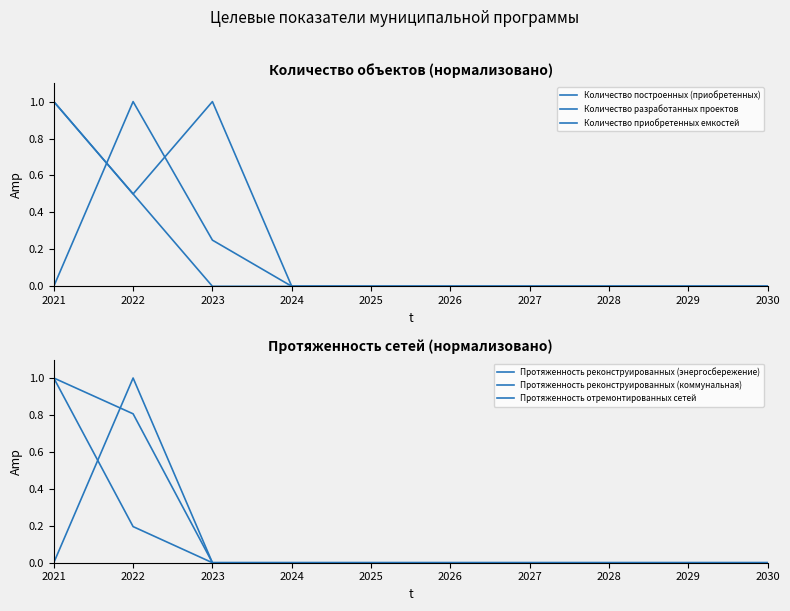

Which category has the highest value across all series?

2022